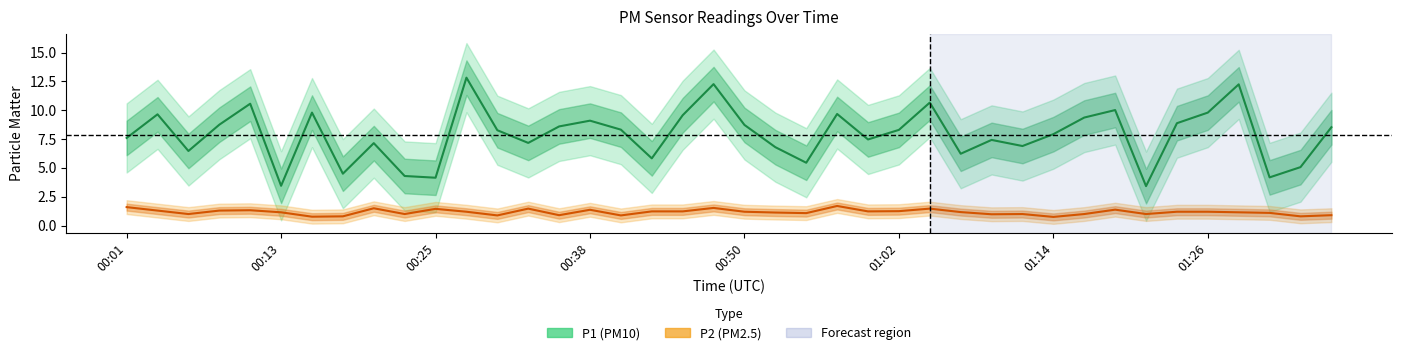

The P1 series shows 12.3 at 00:47. True or false?

True